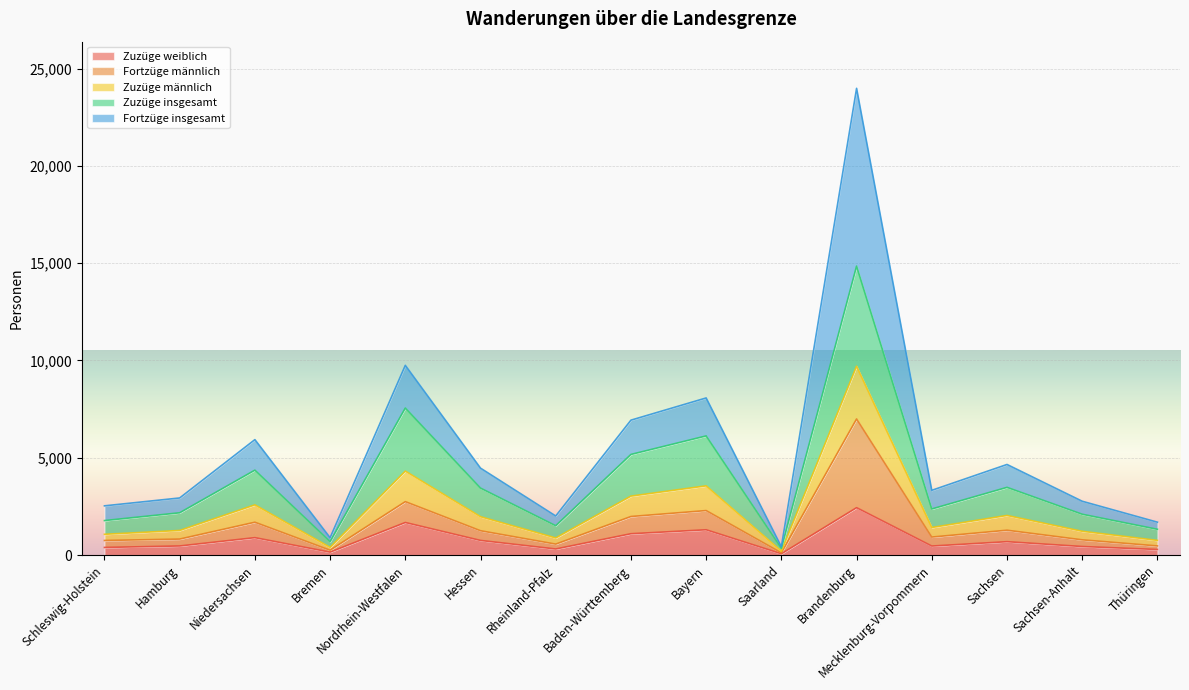

True or false: Zuzüge männlich has a value of 603 at Saarland.

False